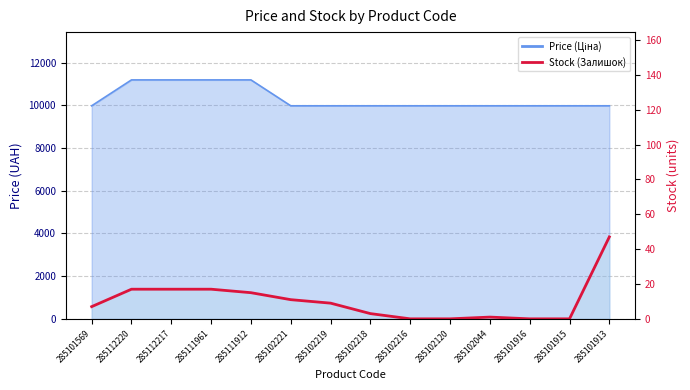

Is it true that the value at 285111912 is 9?

False